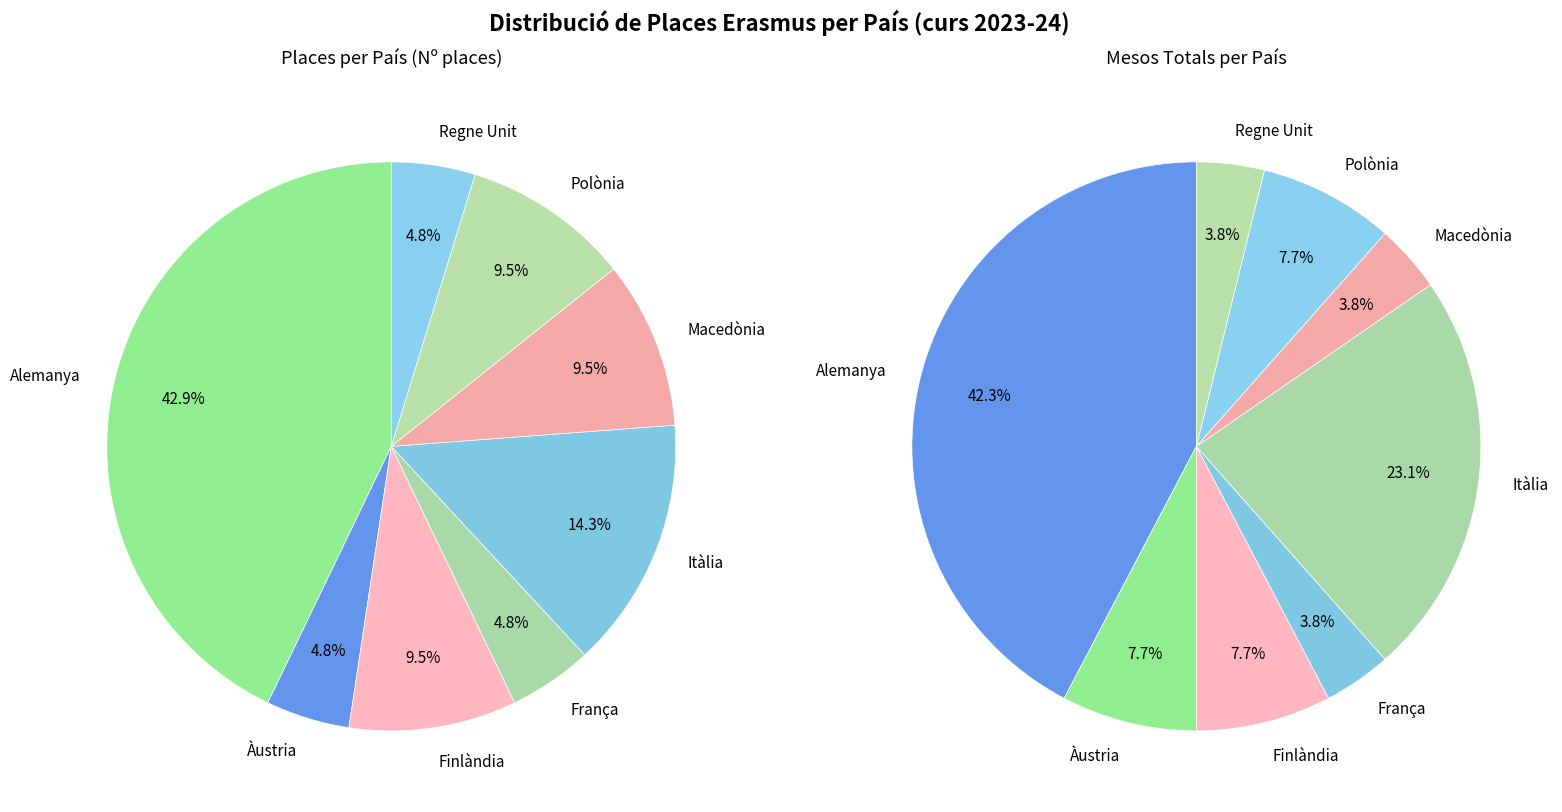

Is Alemanya the majority of the pie?

No